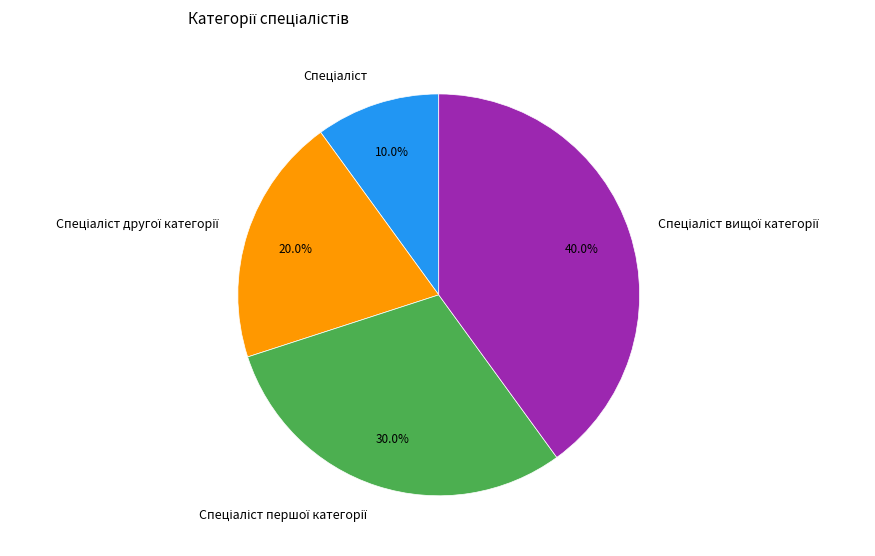

Is there any slice that represents more than half of the pie?

No